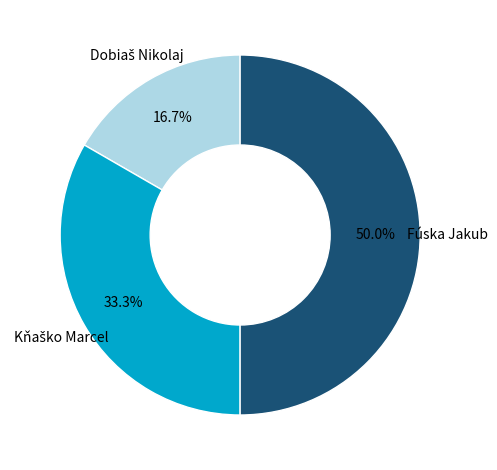

What portion of the pie excludes Fúska Jakub?

50.0%